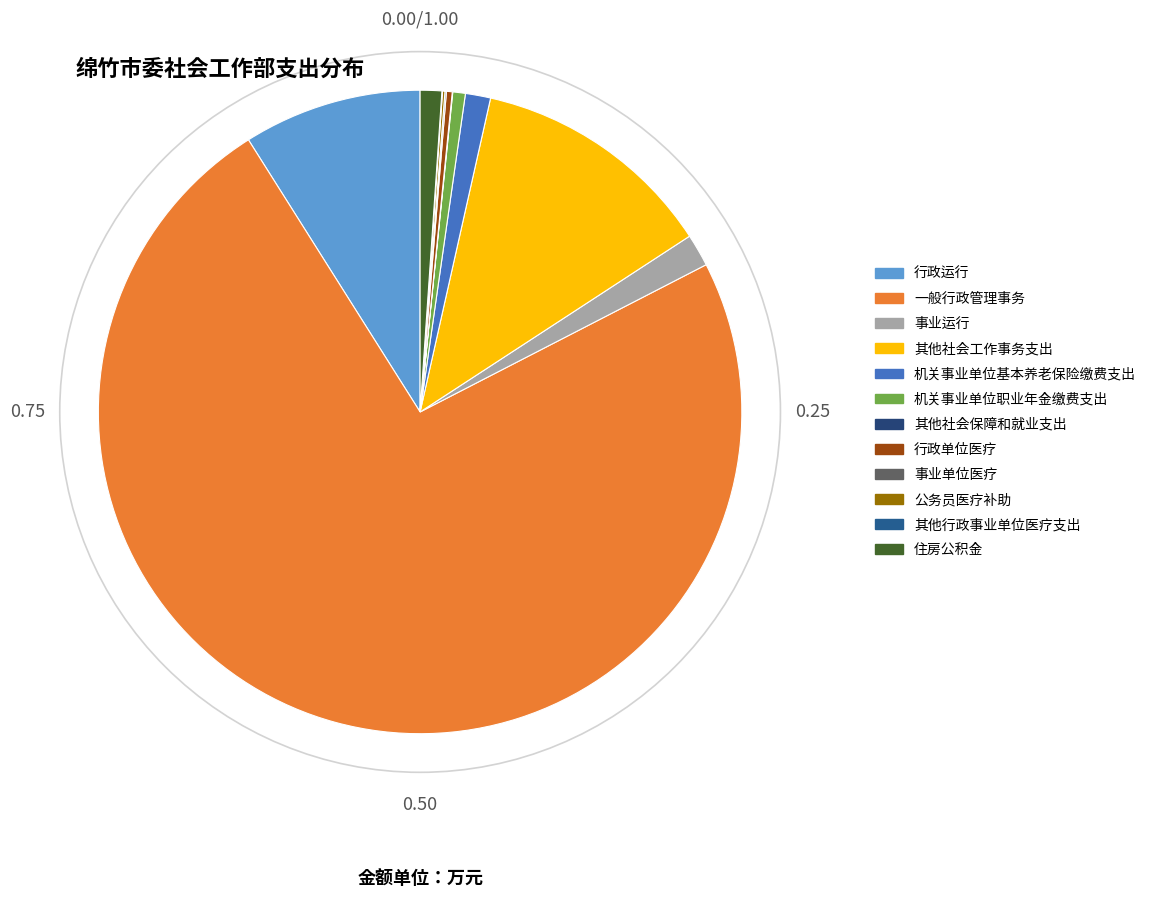

Is there a majority slice in this chart?

Yes